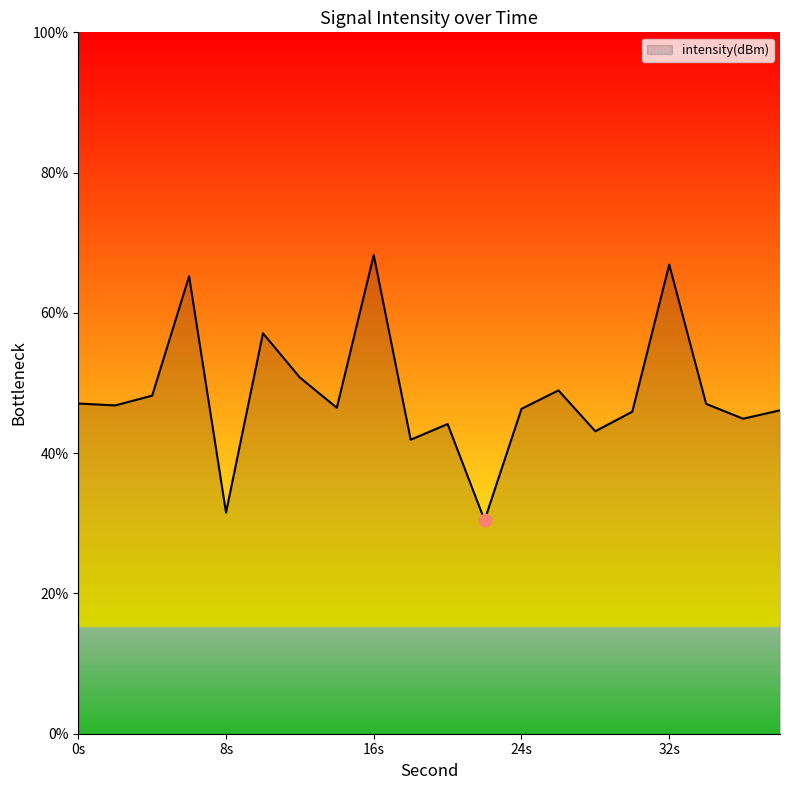

What is the difference between the maximum and minimum values?

37.8